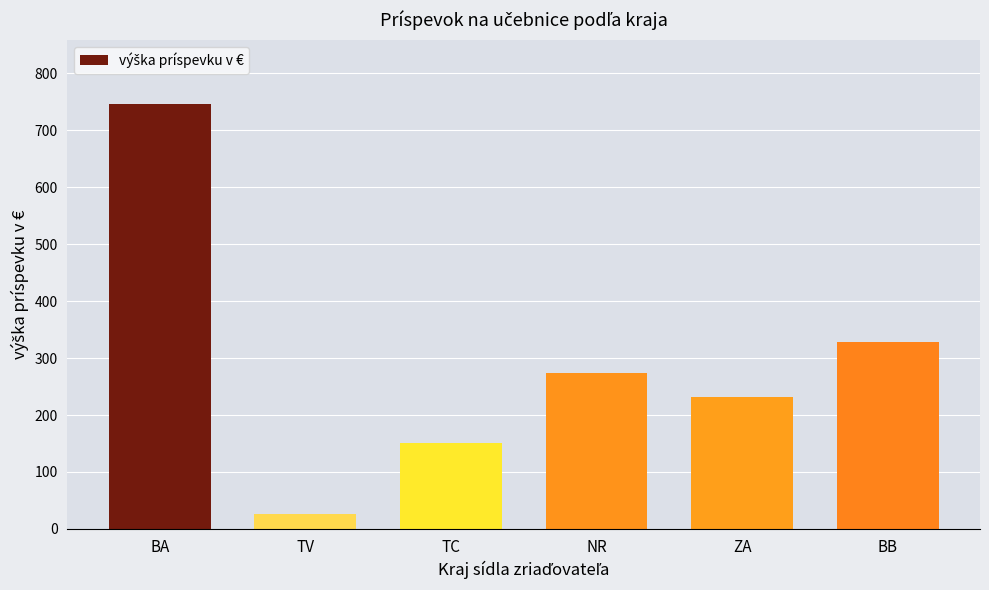

Which has a higher value, ZA or NR?

NR